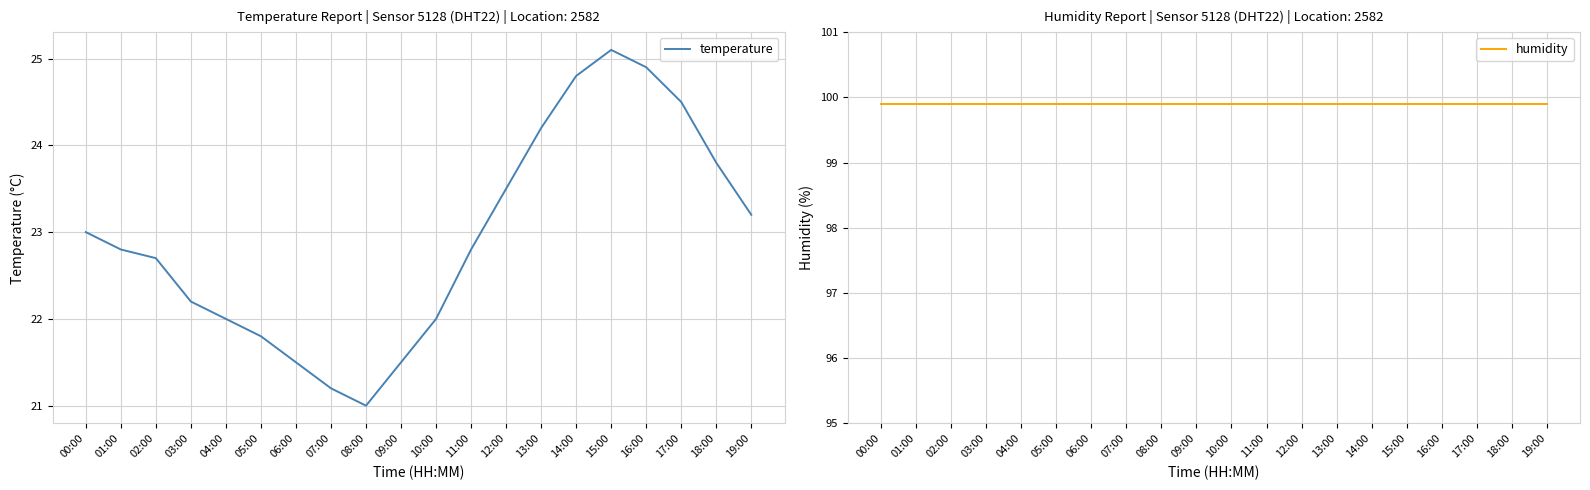

What is the minimum value shown in the chart?

21.0